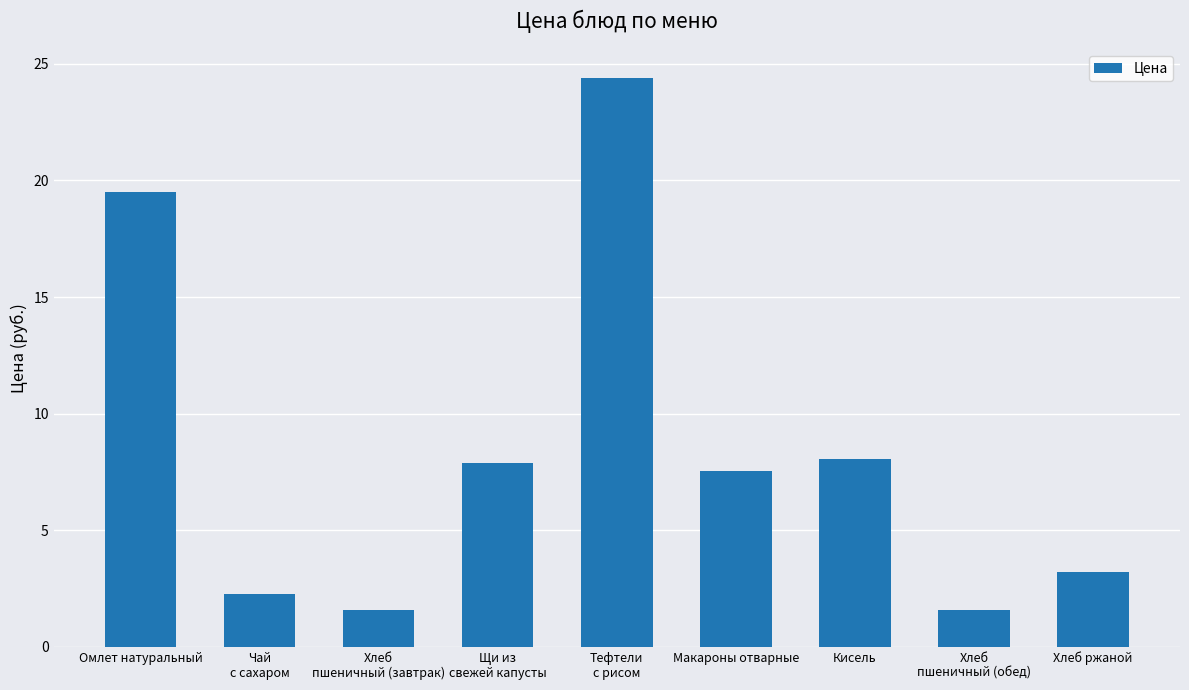

What position from the left is Хлеб ржаной?

9